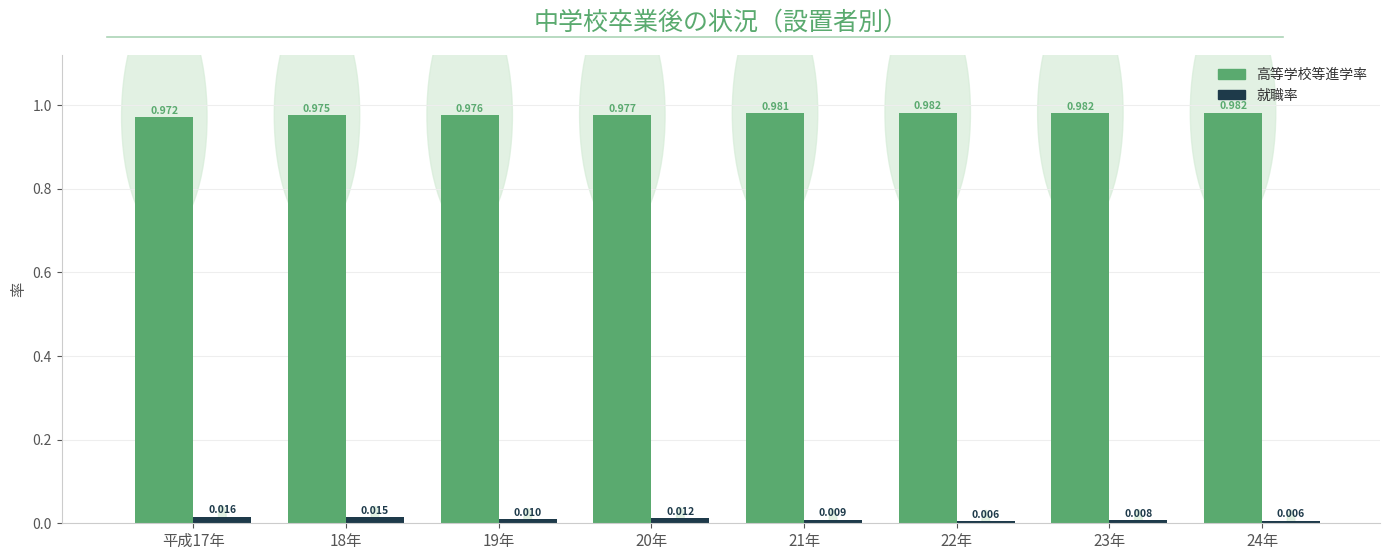

Is the value of 就職率 at 18年 greater than the value of 高等学校等進学率 at 21年?

No